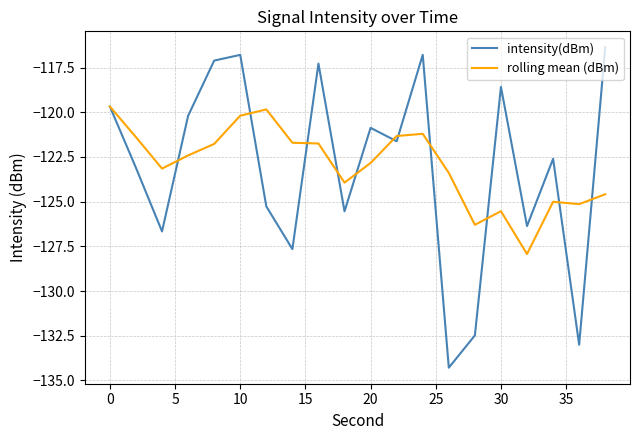

Which series has the largest range (max minus min)?

intensity(dBm)